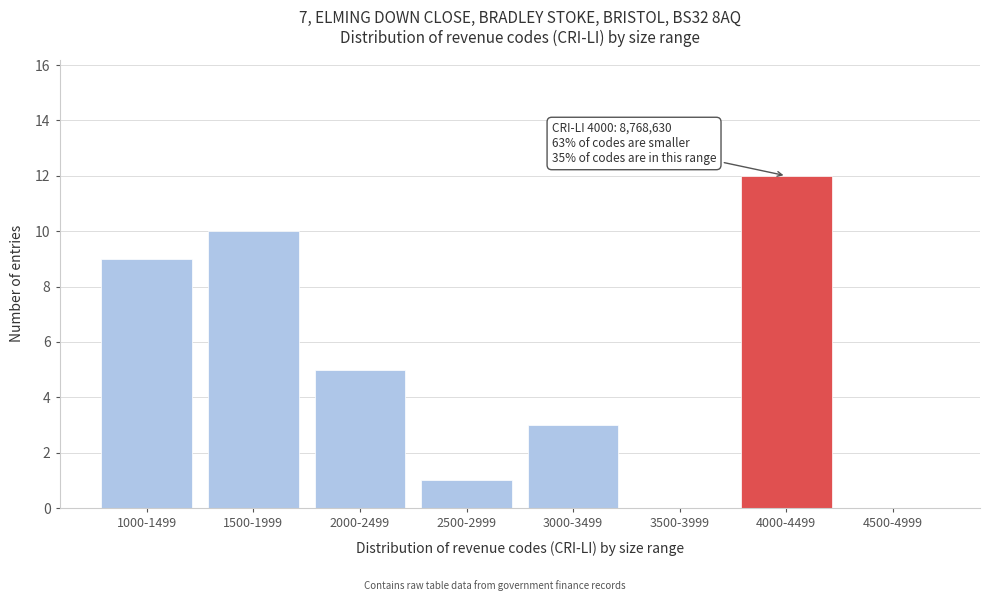

Reading left to right, extract all data points from this chart.

1000-1499=9	1500-1999=10	2000-2499=5	2500-2999=1	3000-3499=3	3500-3999=0	4000-4499=12	4500-4999=0